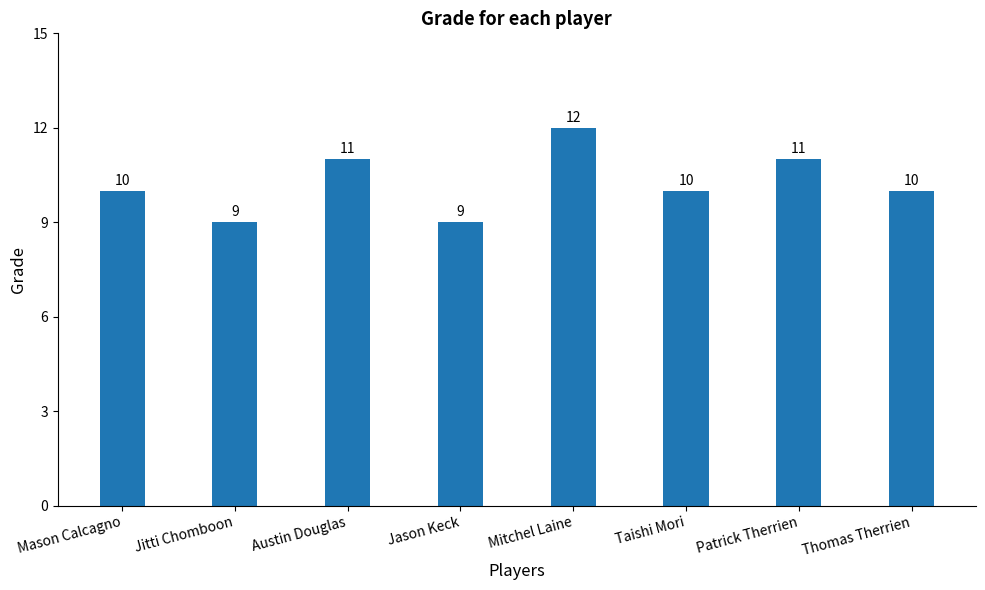

What position from the left is Jitti Chomboon?

2